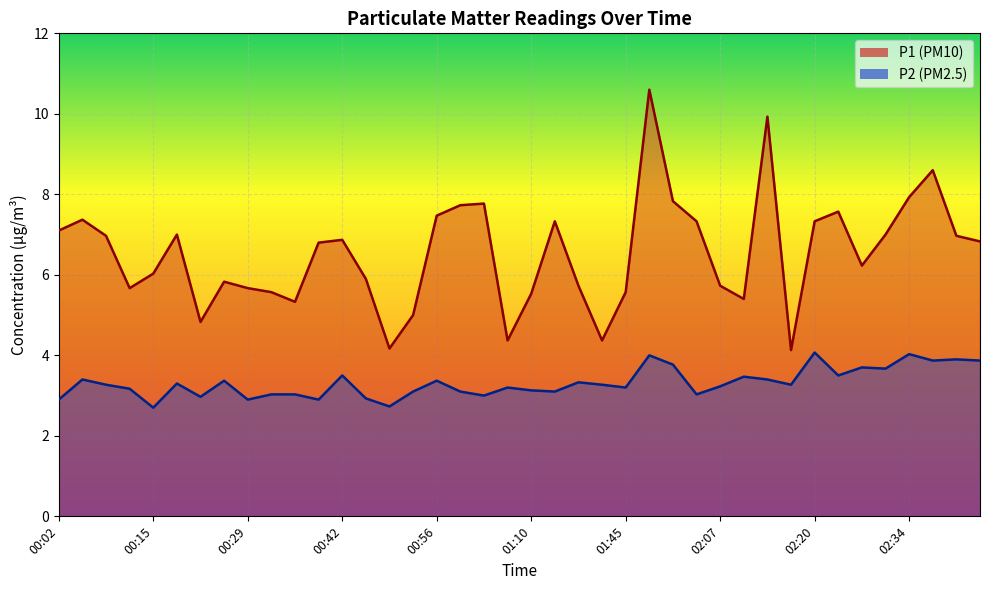

Count the number of categories in the chart.

40